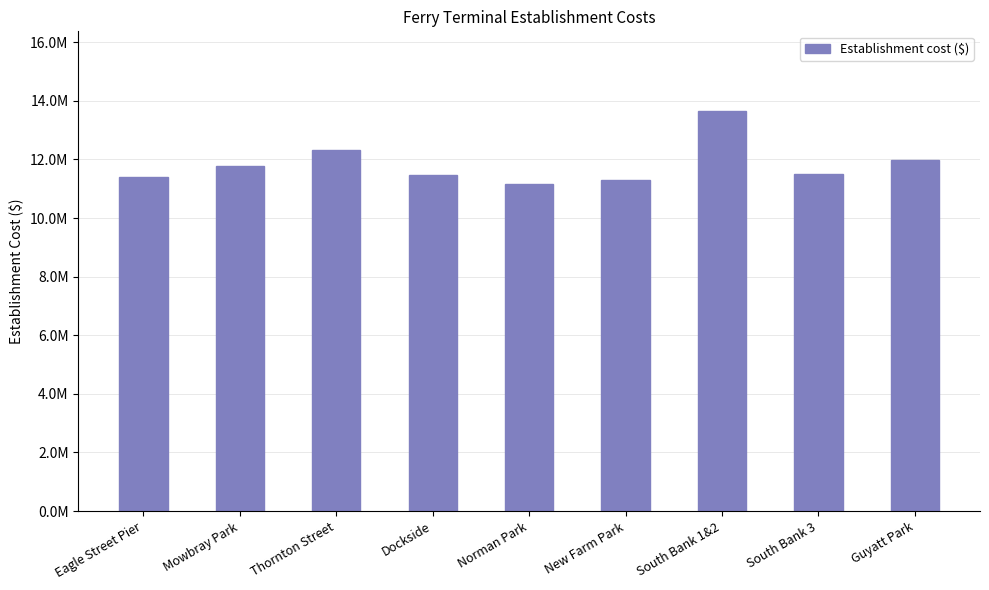

What is the smallest value displayed?

11178190